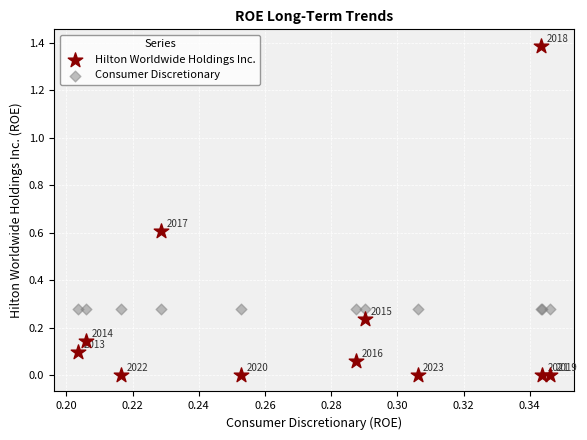

Which series reaches the minimum Y coordinate?

Hilton Worldwide Holdings Inc.